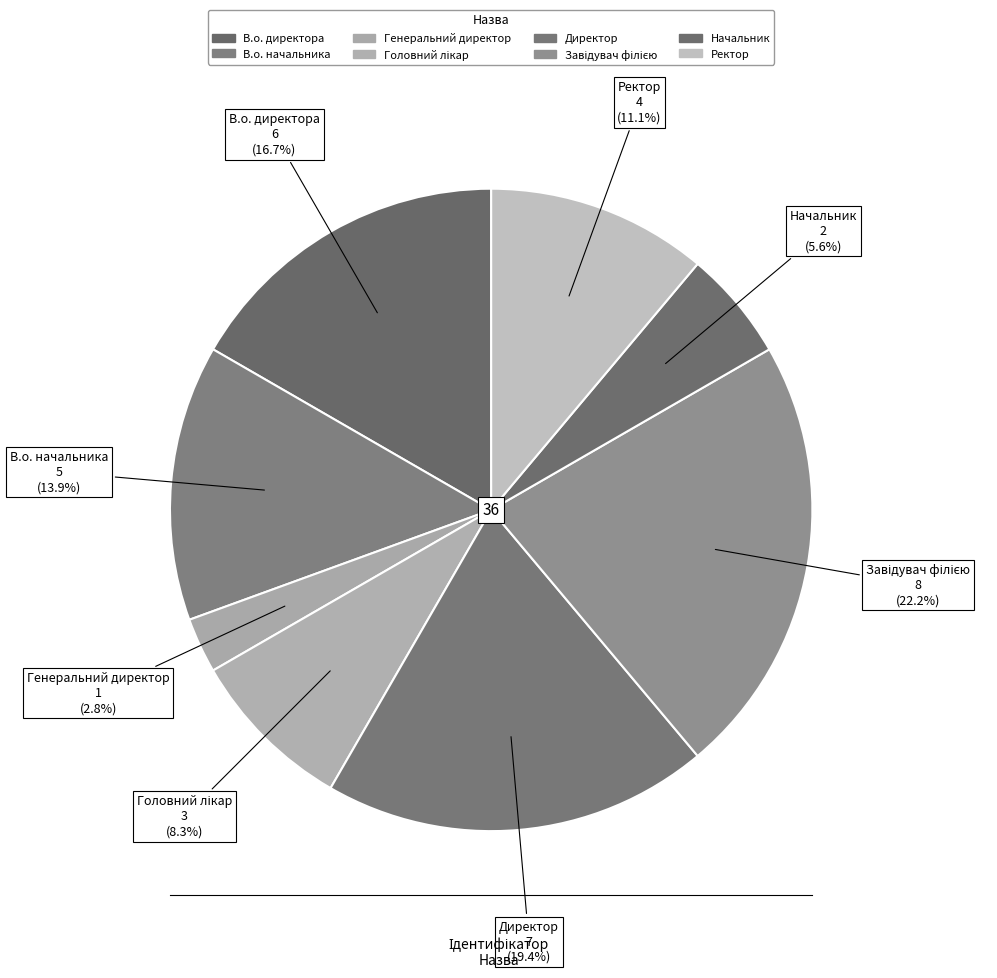

Count the number of slices in the pie.

8